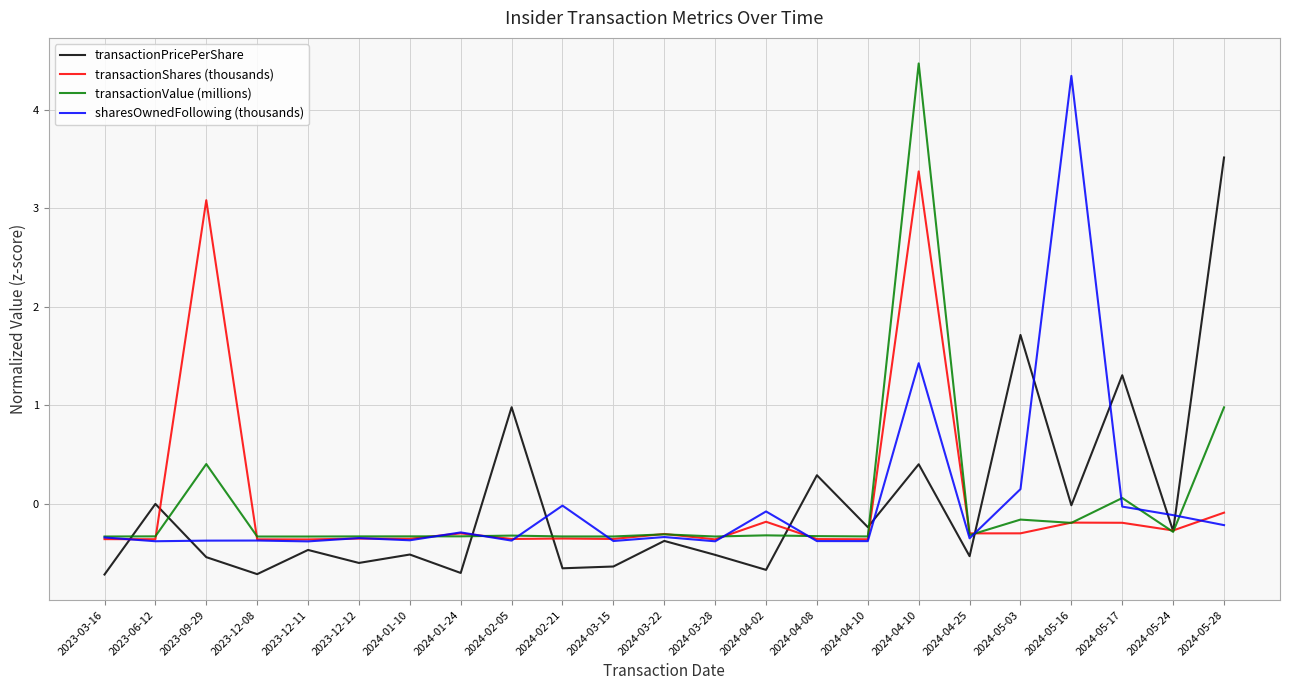

At which category does the chart reach its peak across all series?

2024-04-10